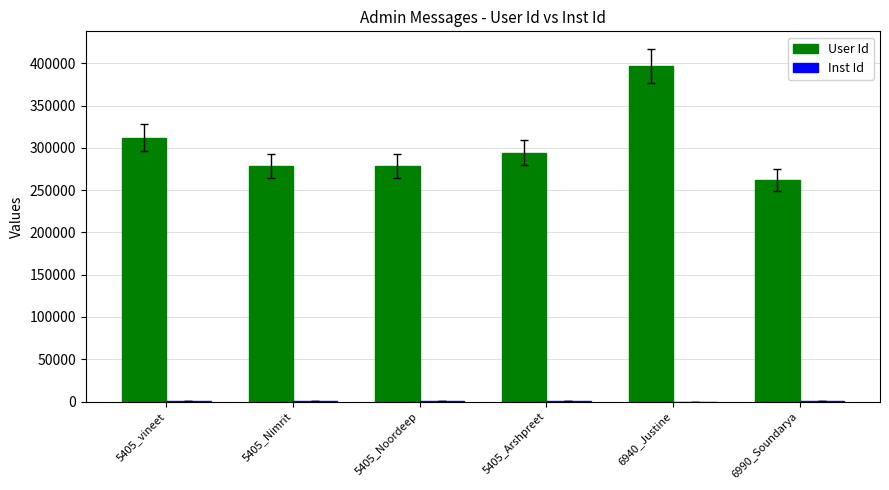

How many distinct data groups are displayed?

2